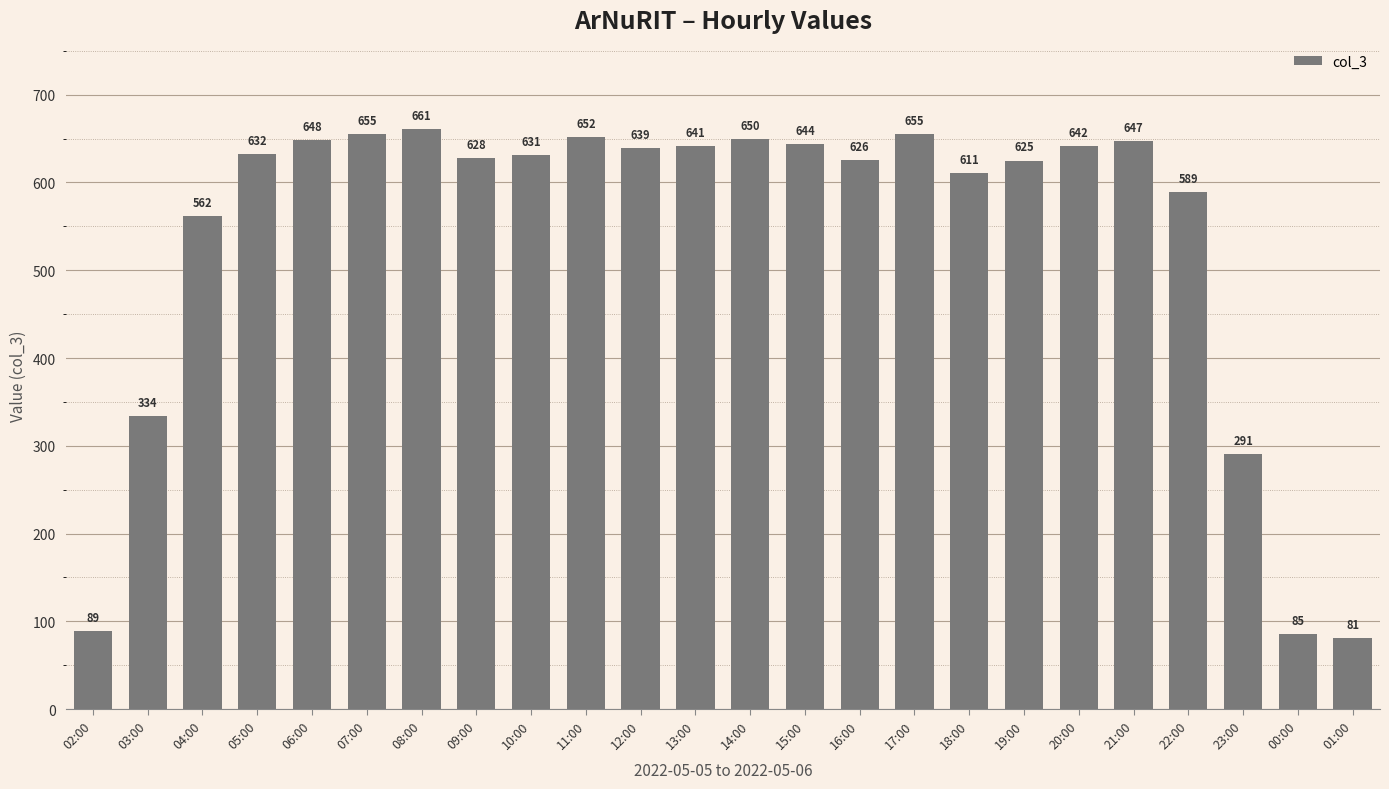

The chart shows a value of 357 at 21:00. True or false?

False